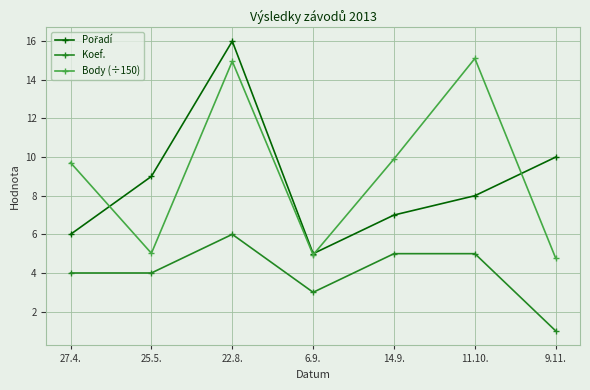

What is the spread (max minus min) of values at 14.9.?

4.9